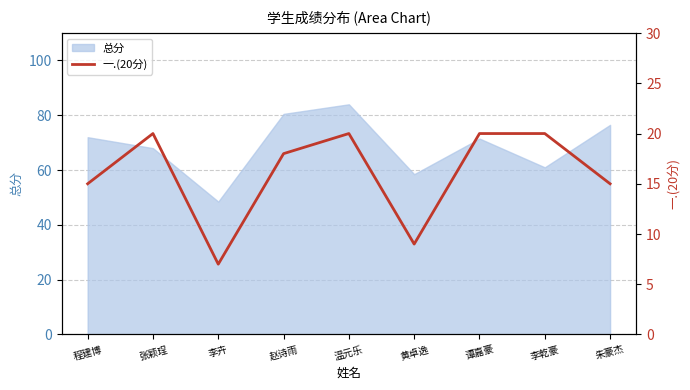

True or false: the data shows 28 at 张颖珵.

False